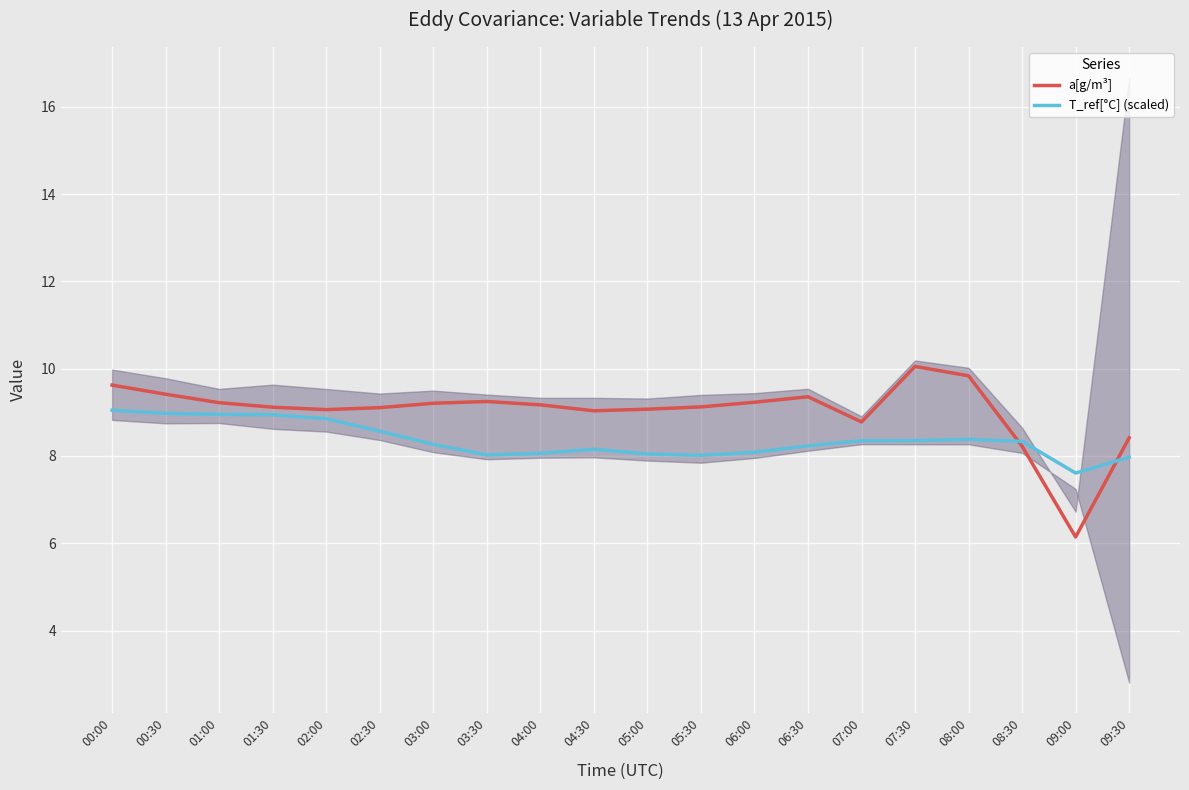

How many interior local peaks does the a[g/m³] series have?

3